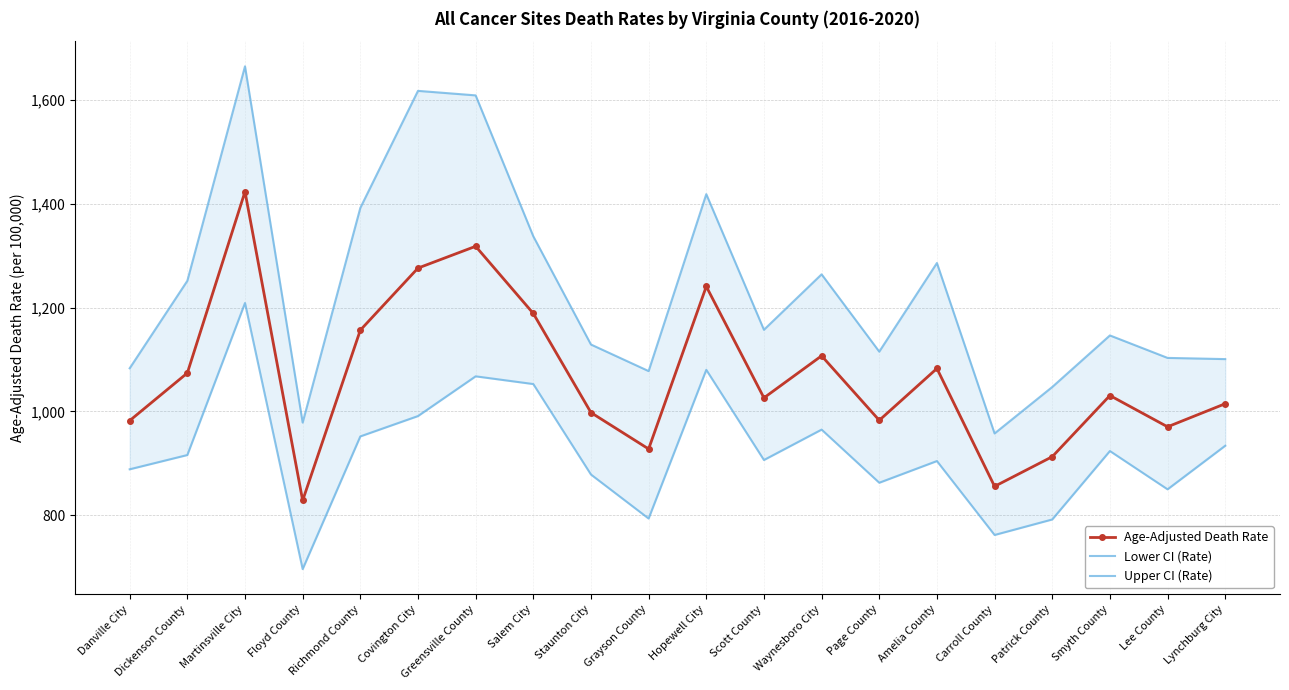

In Upper CI (Rate), how many points are lower than both neighbors (excluding endpoints)?

5